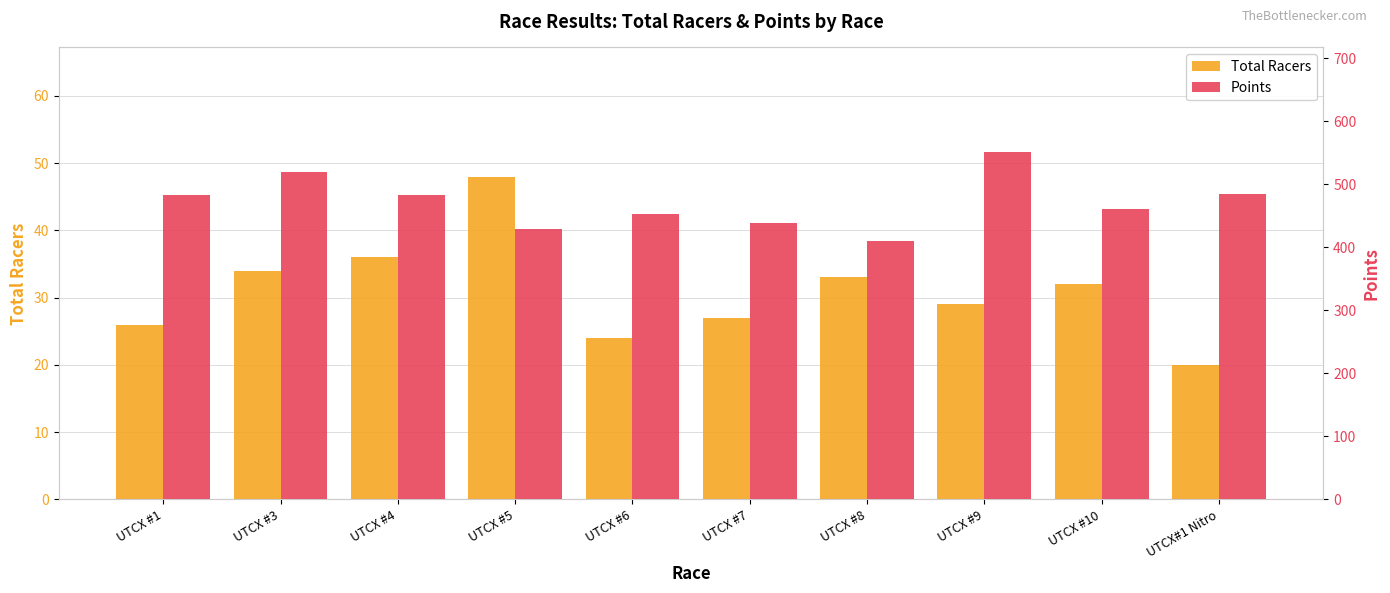

Reading left to right, list all the values displayed in this chart.

Total Racers: UTCX #1=26.0	UTCX #3=34.0	UTCX #4=36.0	UTCX #5=48.0	UTCX #6=24.0	UTCX #7=27.0	UTCX #8=33.0	UTCX #9=29.0	UTCX #10=32.0	UTCX#1 Nitro=20.0
Points: UTCX #1=483.4	UTCX #3=520.0	UTCX #4=482.8	UTCX #5=428.4	UTCX #6=452.6	UTCX #7=438.7	UTCX #8=410.2	UTCX #9=551.4	UTCX #10=460.1	UTCX#1 Nitro=484.4